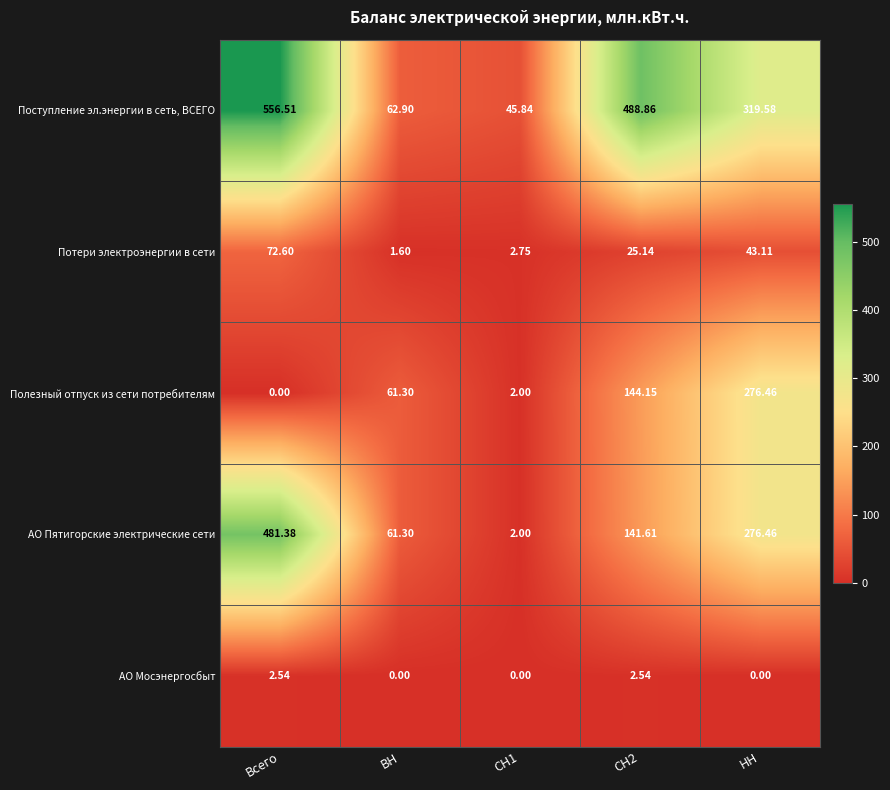

How many values in the Потери электроэнергии в сети series are below 25?

2